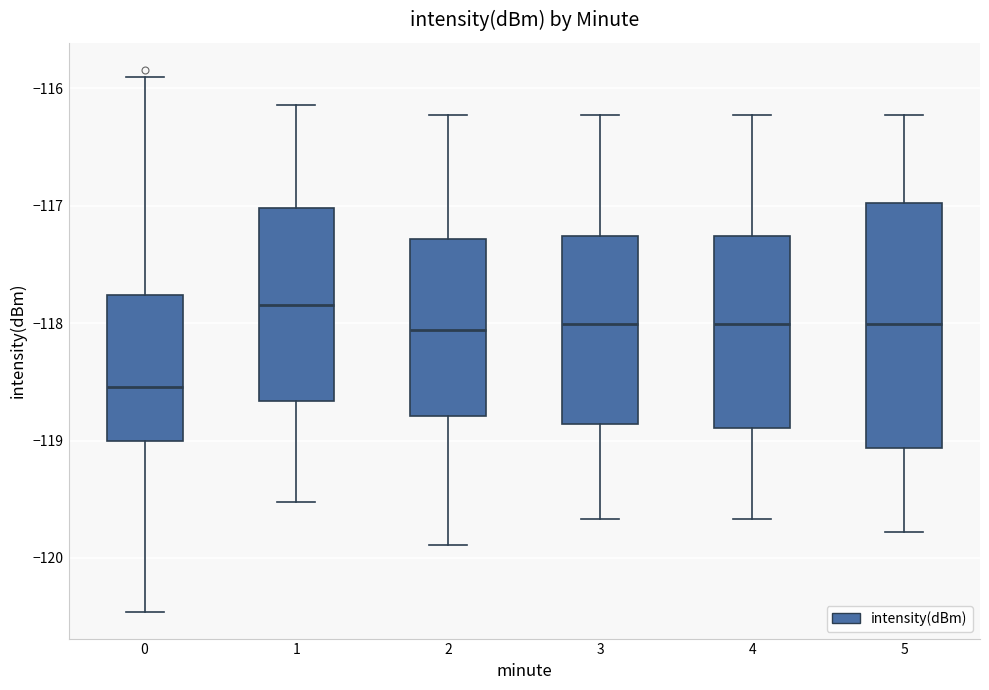

Where does the upper whisker of the box at x = 3 end on the y-axis? The values are not printed on the chart, so give them approximately, as read against the axis.

-116.2